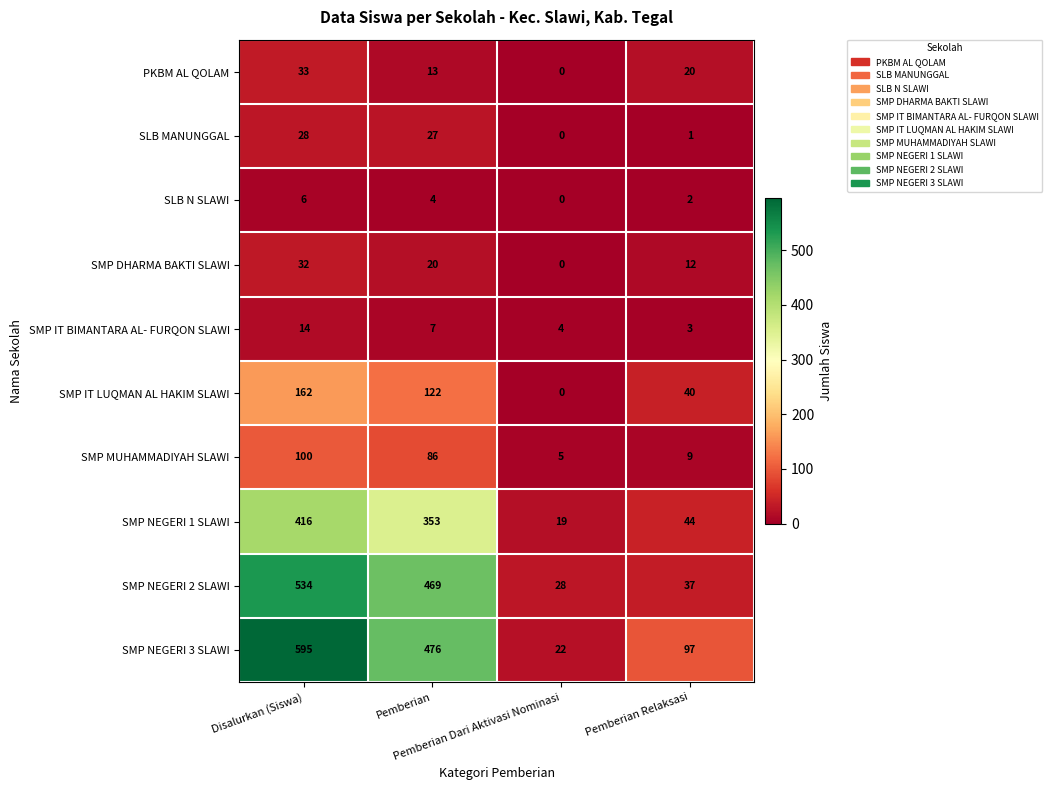

Between Pemberian Dari Aktivasi Nominasi and Pemberian Relaksasi, which series saw the biggest shift?

SMP NEGERI 3 SLAWI